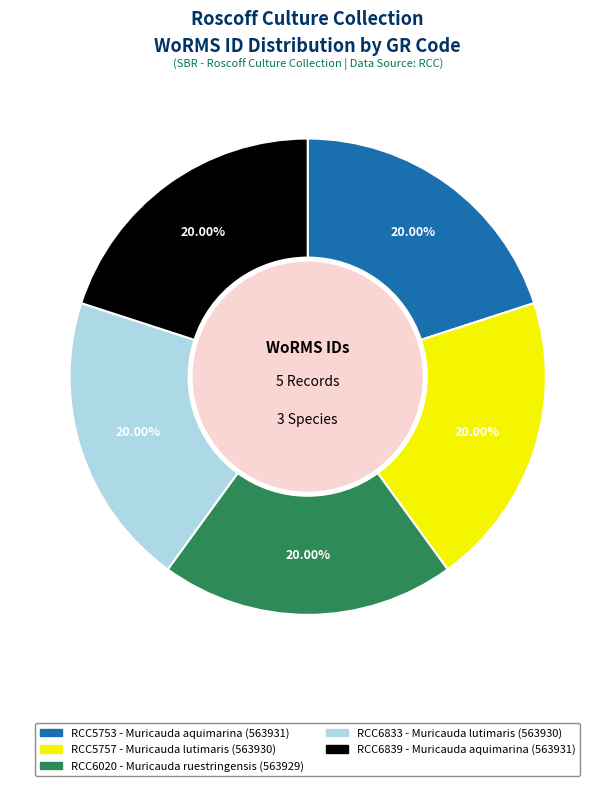

Is there a majority slice in this chart?

No